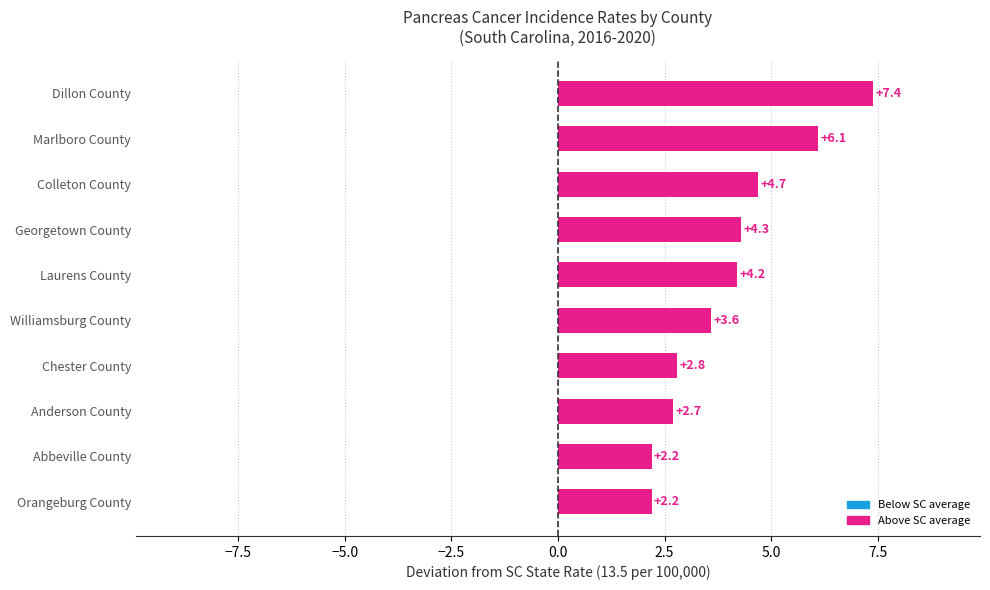

What is the change in value from Orangeburg County to Laurens County?

+2.0